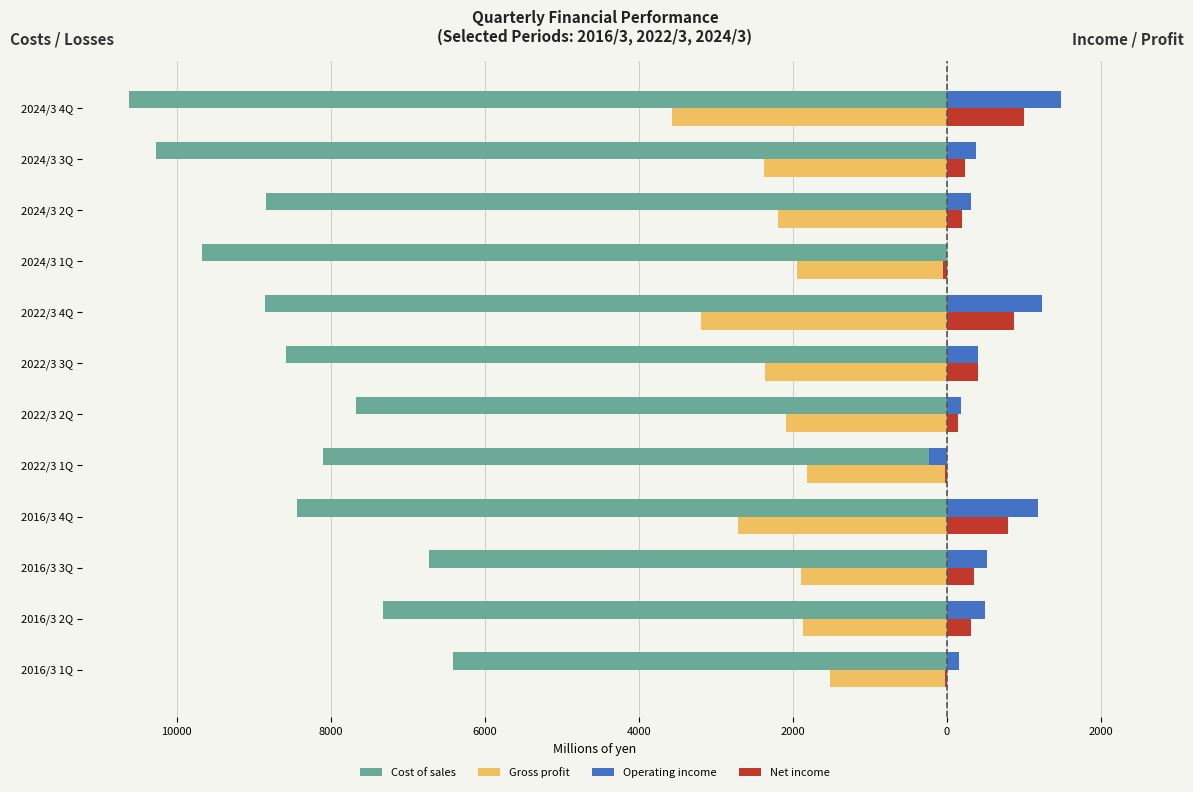

What is the difference between the second highest and minimum values in the Net income series?

931